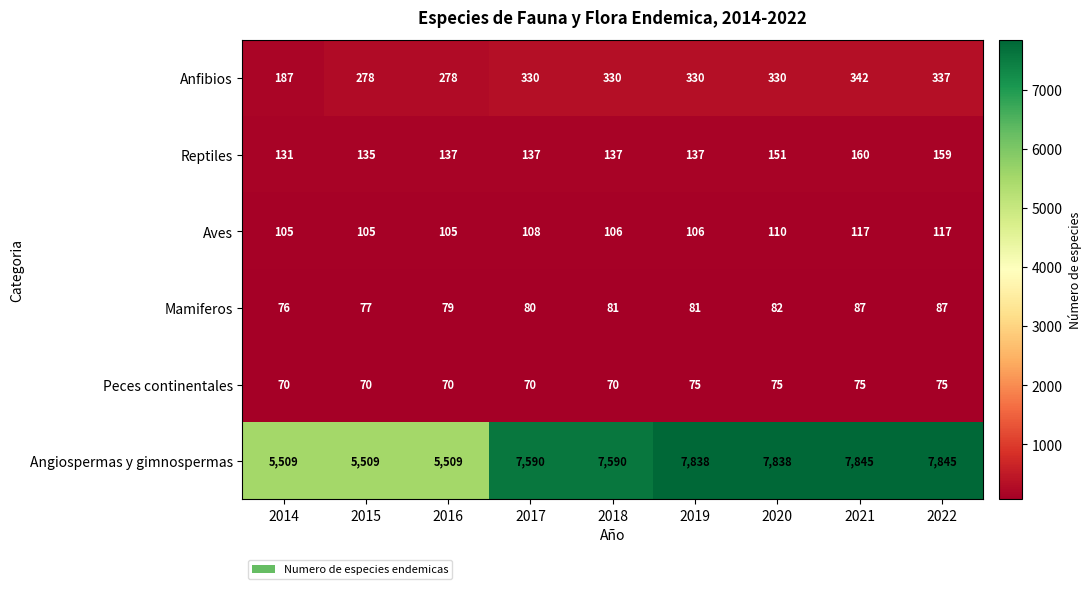

Rank the series at 2019 from lowest to highest value.

Peces continentales, Mamiferos, Aves, Reptiles, Anfibios, Angiospermas y gimnospermas